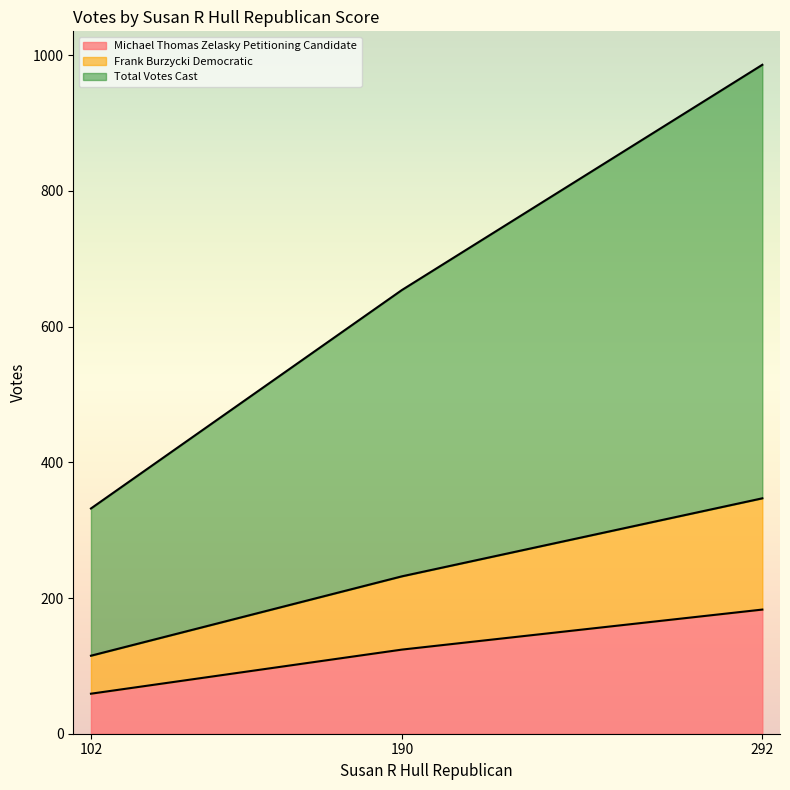

List the labels in order of Michael Thomas Zelasky Petitioning Candidate value, largest first.

292, 190, 102